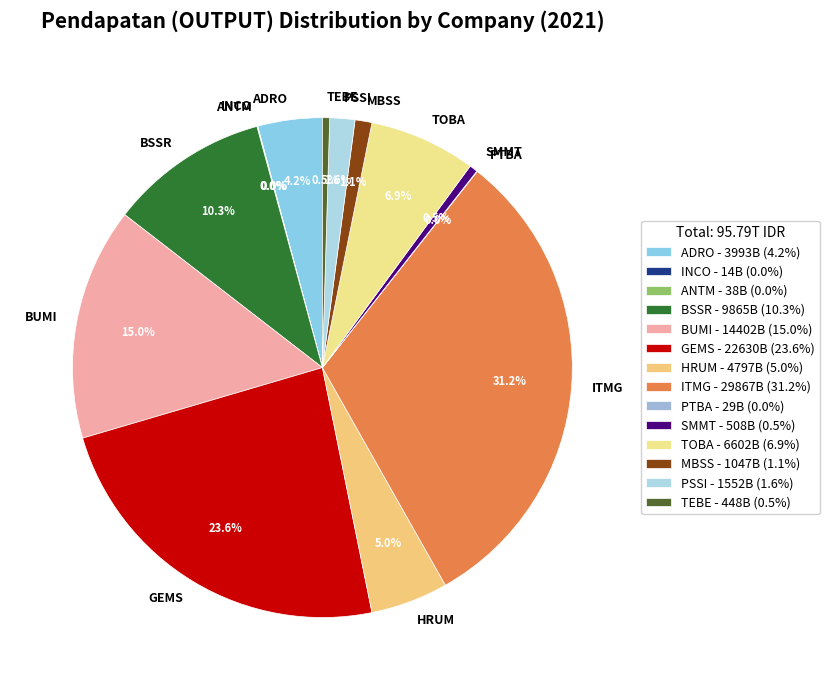

Do TEBE and ADRO together represent more than half of the pie?

No